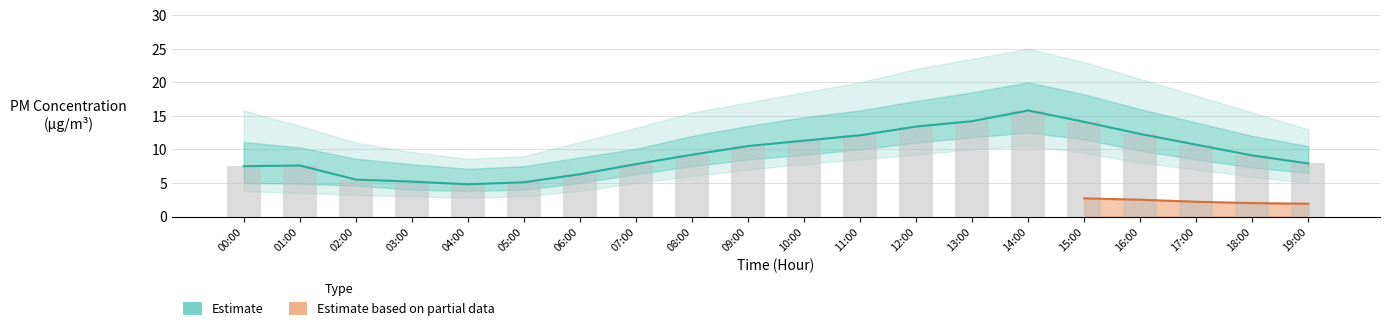

Rank the categories by P1_outer_lower value from highest to lowest.

14:00, 13:00, 15:00, 12:00, 11:00, 16:00, 10:00, 09:00, 17:00, 08:00, 18:00, 07:00, 19:00, 00:00, 06:00, 01:00, 02:00, 03:00, 05:00, 04:00